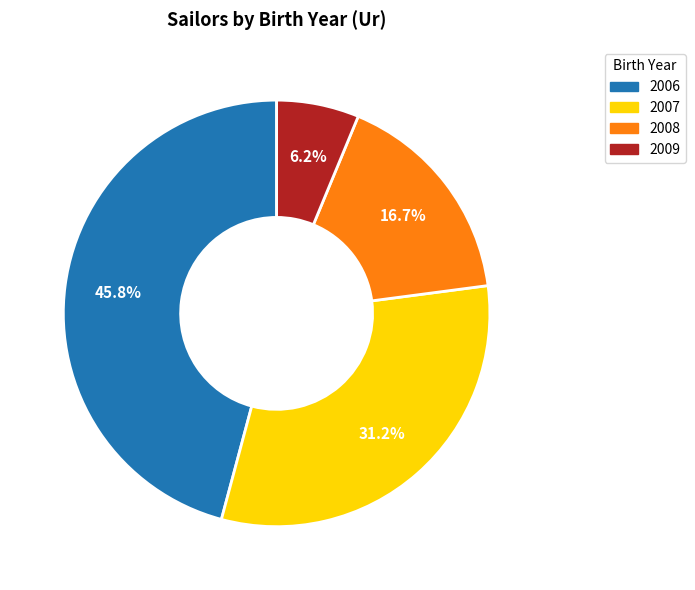

Combined, do 2009 and 2007 account for over 50%?

No